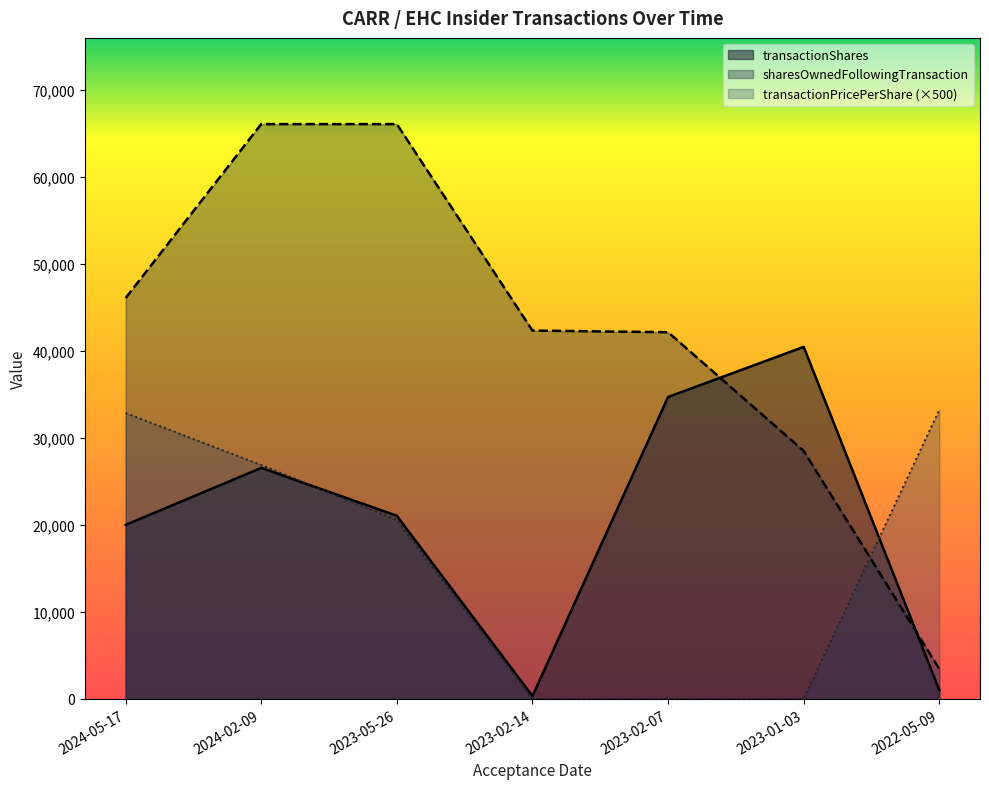

The transactionShares series shows 40471.0 at 2023-01-03. True or false?

True